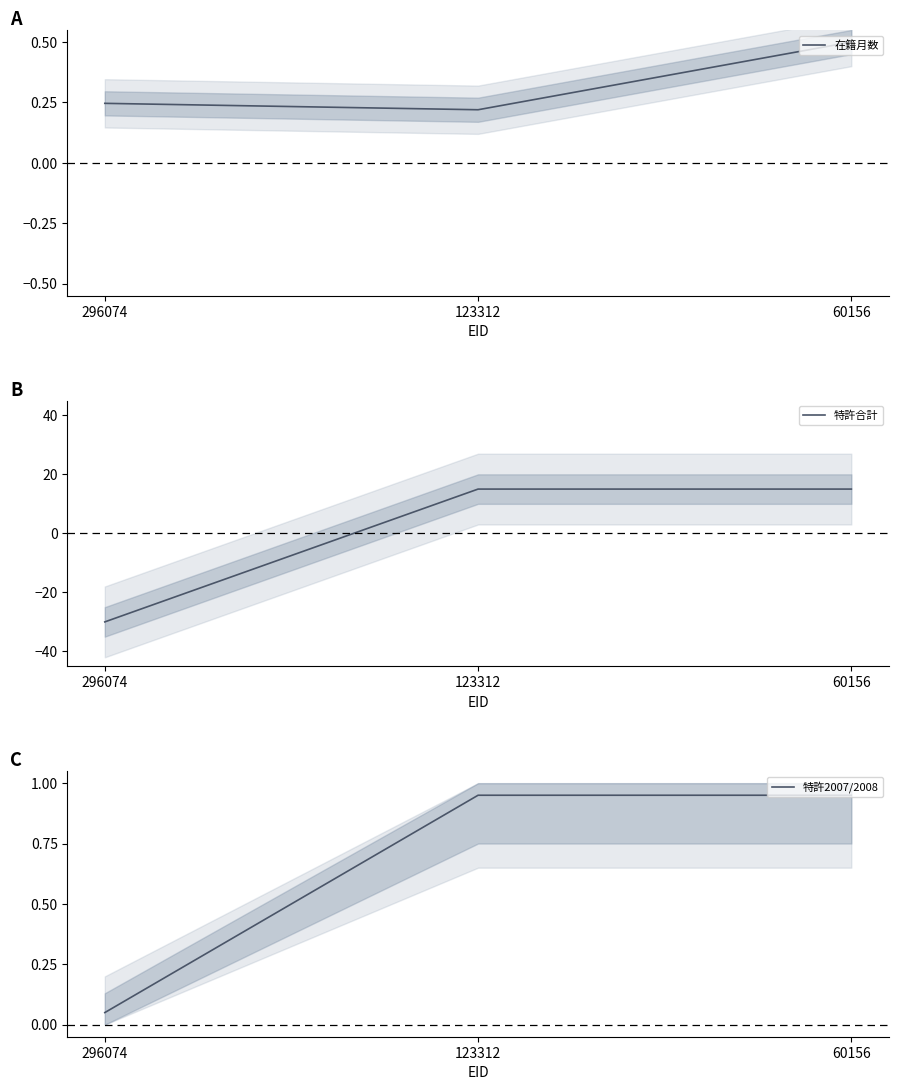

Between 123312 and 60156, which is larger?

60156